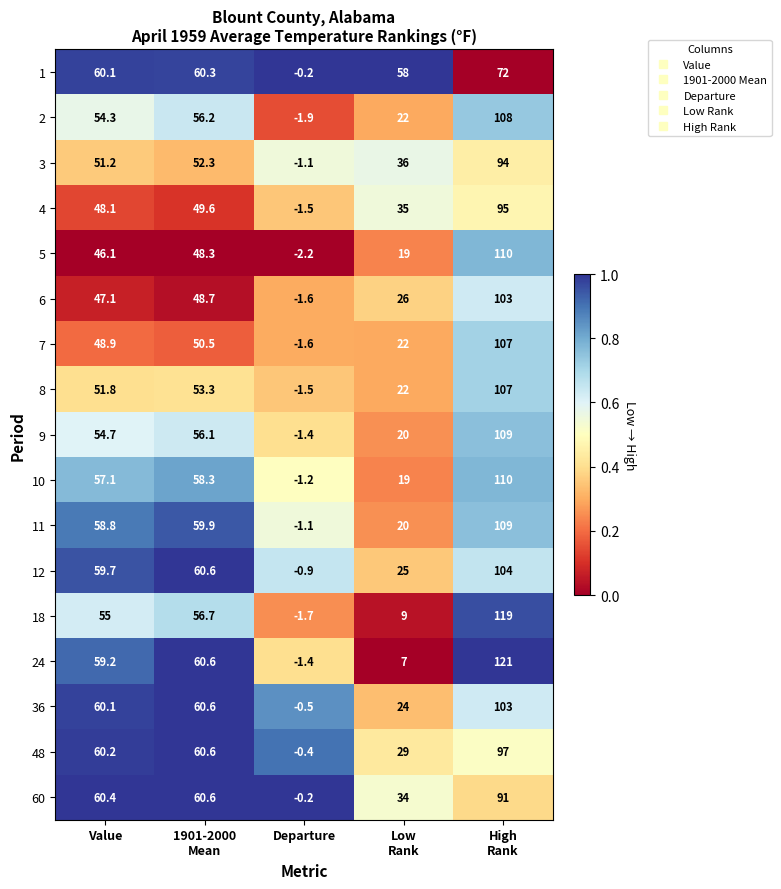

At which label does 2 first exceed 54?

Value